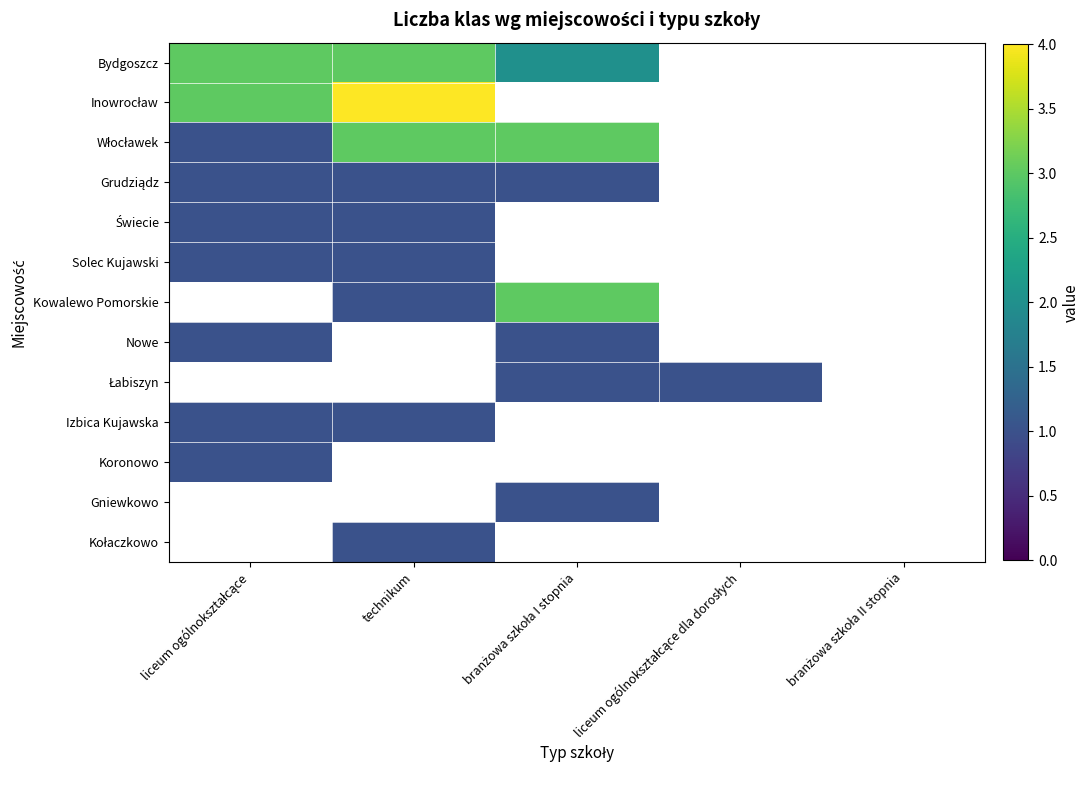

The value of Bydgoszcz at technikum is 1.7. True or false?

False